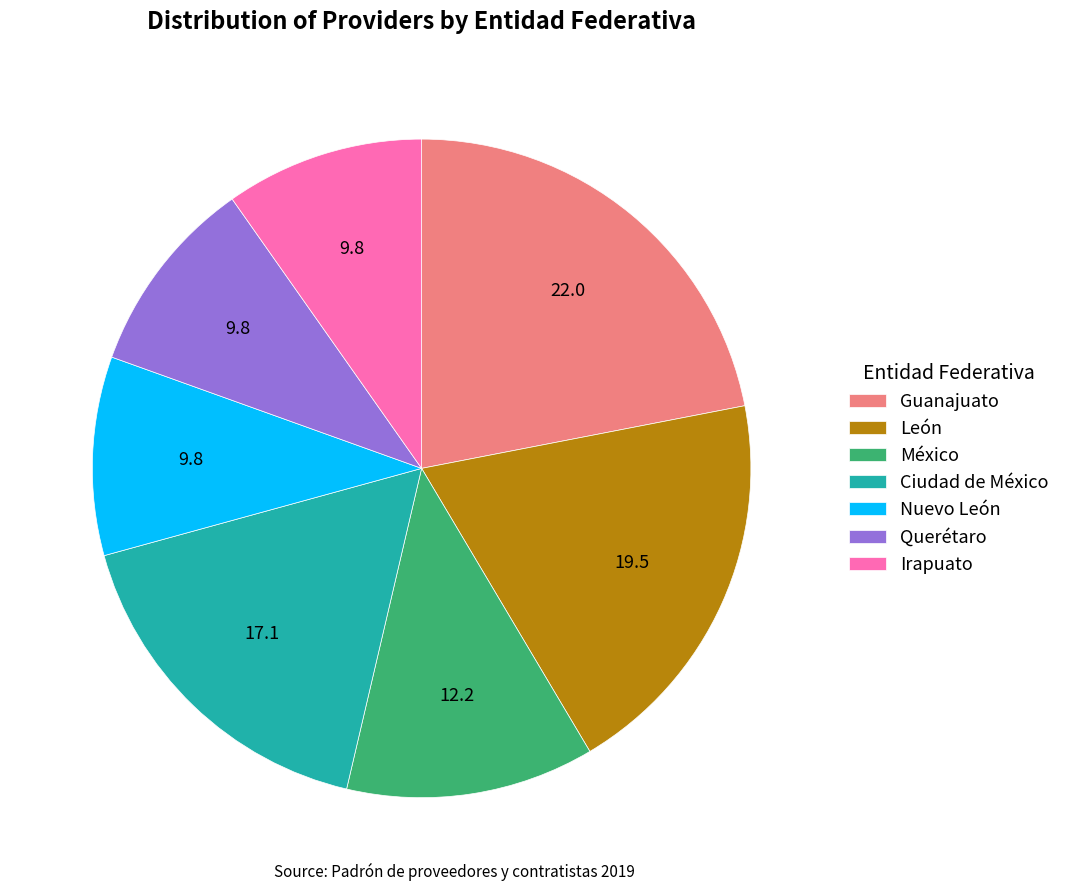

Combined, do Guanajuato and Querétaro account for over 50%?

No